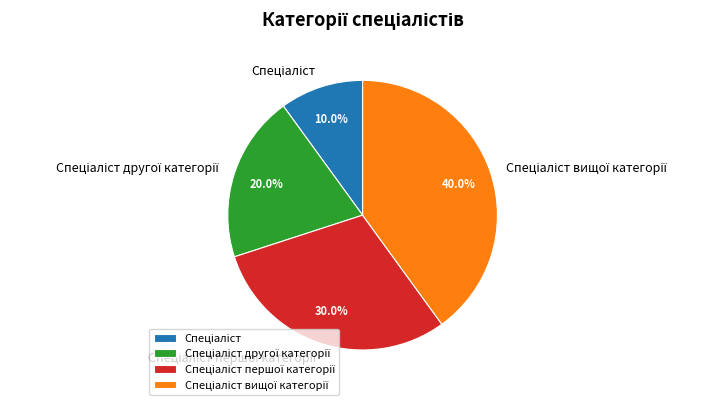

Does any single category account for the majority?

No